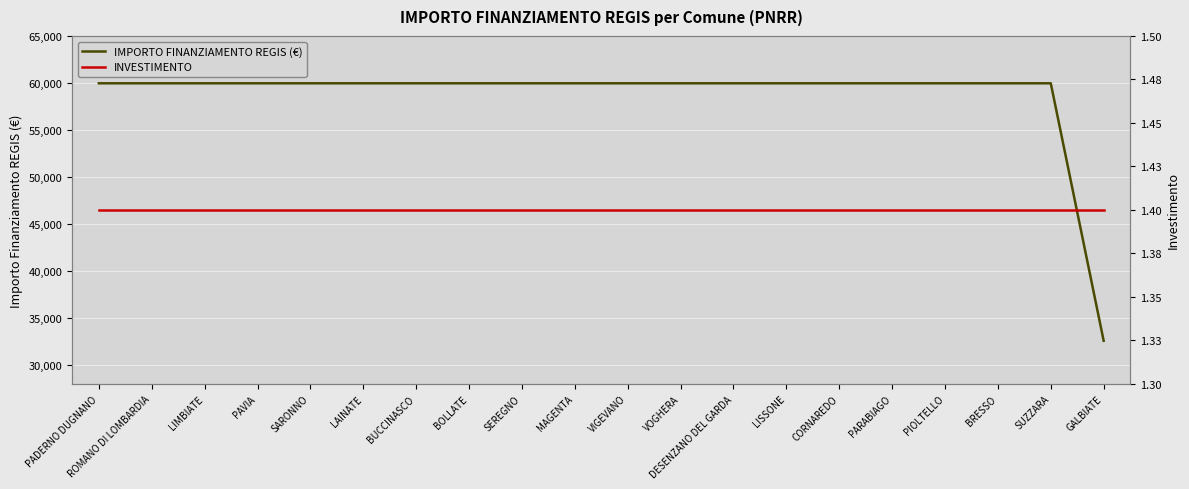

Reading left to right, list all the values displayed in this chart.

IMPORTO FINANZIAMENTO REGIS (€): 59966.0	59966.0	59966.0	59966.0	59966.0	59966.0	59966.0	59966.0	59966.0	59966.0	59966.0	59966.0	59966.0	59966.0	59966.0	59966.0	59966.0	59966.0	59966.0	32589.0
INVESTIMENTO: 1.4	1.4	1.4	1.4	1.4	1.4	1.4	1.4	1.4	1.4	1.4	1.4	1.4	1.4	1.4	1.4	1.4	1.4	1.4	1.4